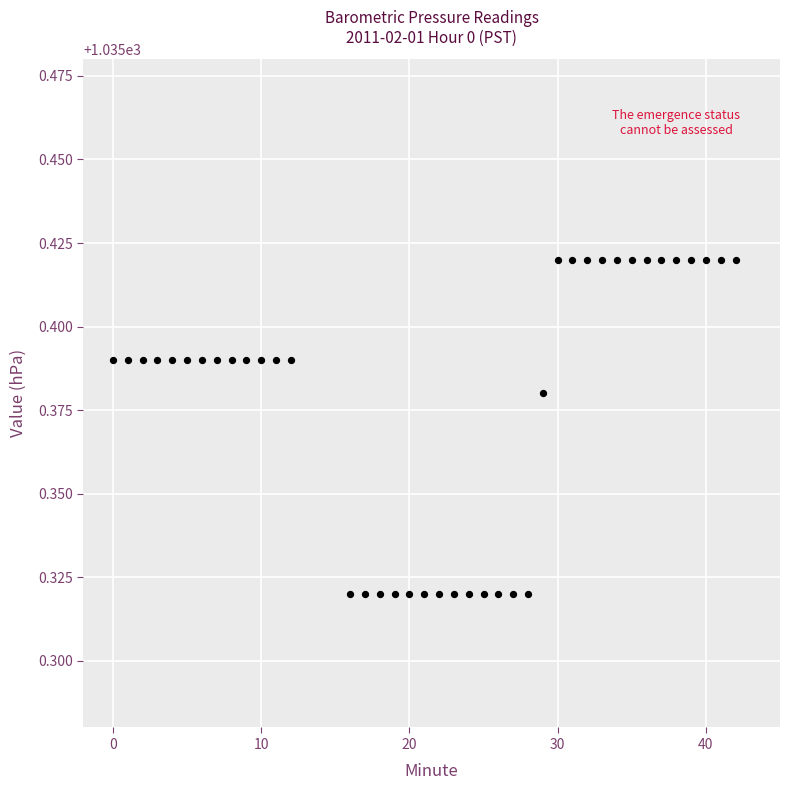

What is the range of X values (max minus min)?

42.0